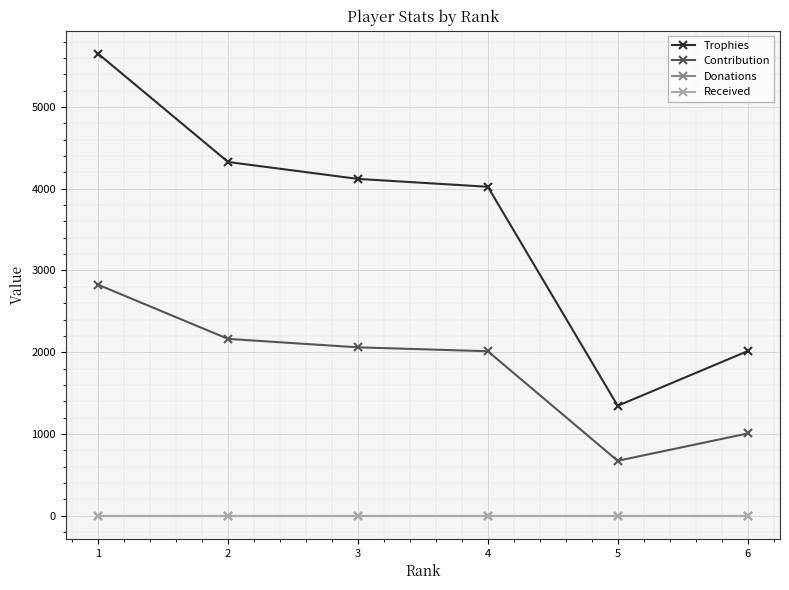

At which label does Contribution reach its minimum?

5